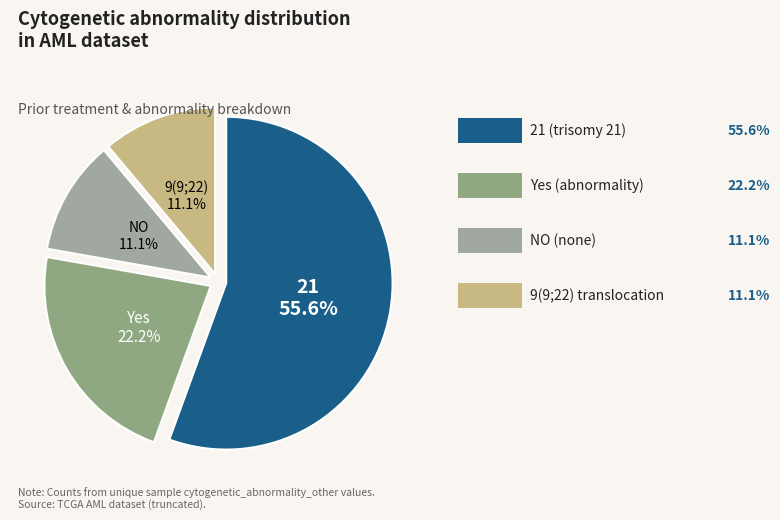

Does Yes represent more than half of the total?

No